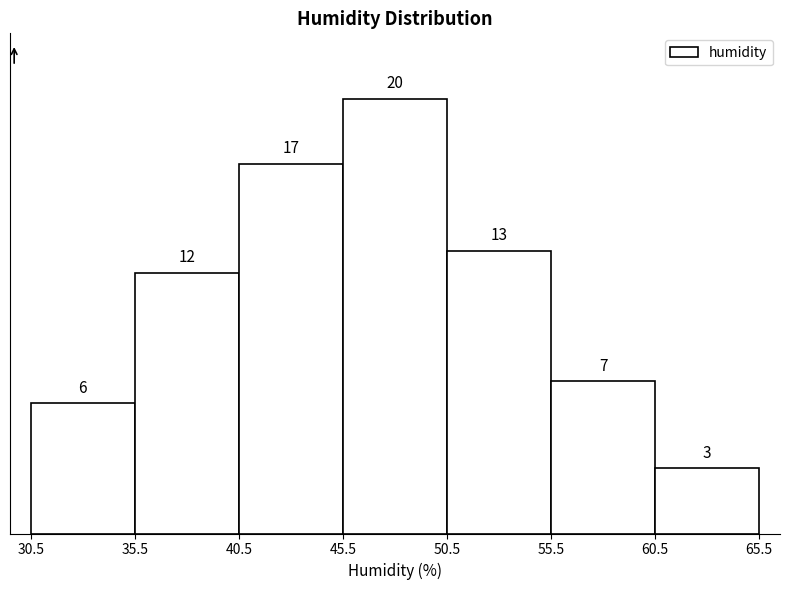

Reading left to right, list every bar in this chart as the range it spans on the x-axis followed by its height.

30.5 to 35.5: 6
35.5 to 40.5: 12
40.5 to 45.5: 17
45.5 to 50.5: 20
50.5 to 55.5: 13
55.5 to 60.5: 7
60.5 to 65.5: 3